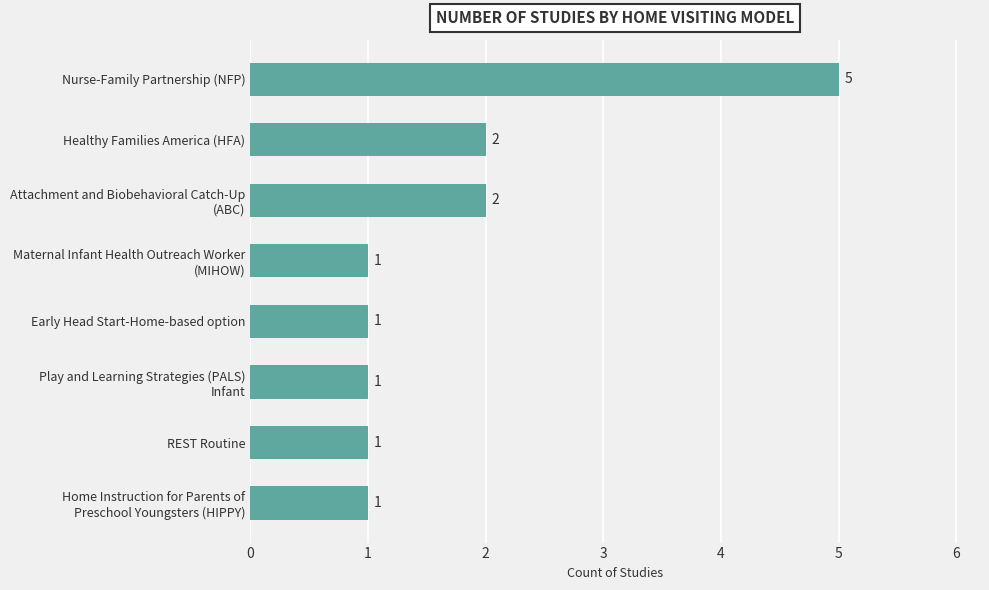

Approximately how many times larger is the value at Nurse-Family Partnership (NFP) compared to Early Head Start-Home-based option?

5.0